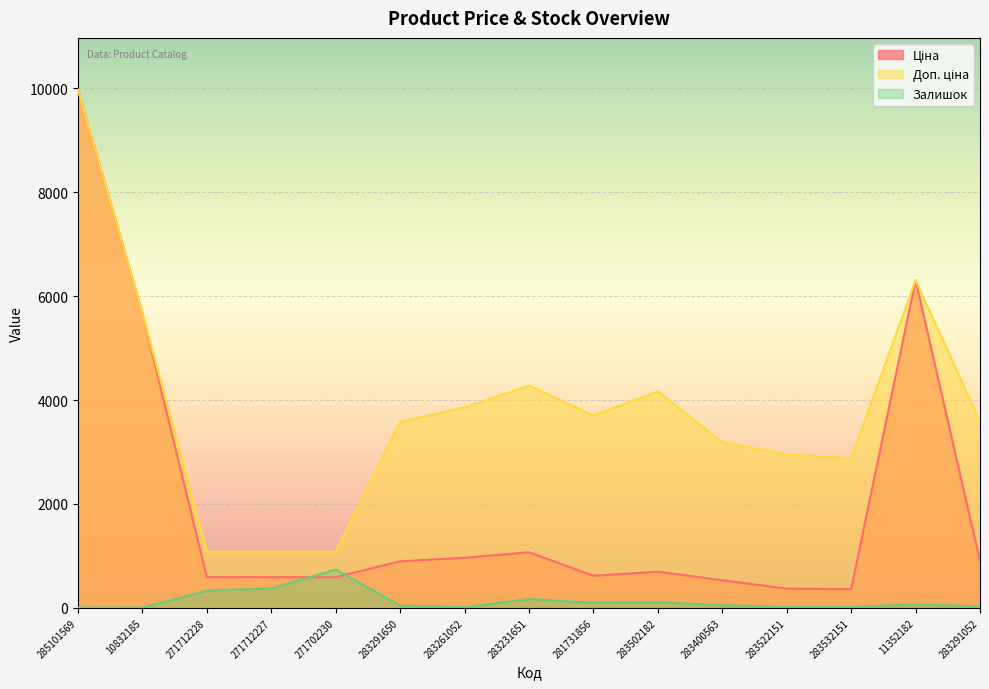

Reading right to left, extract all data points from this chart.

Ціна: 283291052=895.9	11352182=6308.8	283532151=359.9	283522151=369.5	283400563=531.3	283502182=694.3	281731856=617.0	283231651=1069.8	283261052=963.5	283291650=895.9	271702230=589.9	271712227=589.9	271712228=589.9	10832185=5673.8	285101569=9975.0
Доп. ціна: 283291052=3583.6	11352182=6308.8	283532151=2878.8	283522151=2955.8	283400563=3187.6	283502182=4165.6	281731856=3701.9	283231651=4279.1	283261052=3854.0	283291650=3583.6	271702230=1081.7	271712227=1081.7	271712228=1081.7	10832185=5673.8	285101569=9975.0
Залишок: 283291052=27.0	11352182=68.0	283532151=15.0	283522151=15.0	283400563=53.0	283502182=106.0	281731856=94.0	283231651=172.0	283261052=13.0	283291650=43.0	271702230=736.0	271712227=374.0	271712228=328.0	10832185=4.0	285101569=7.0